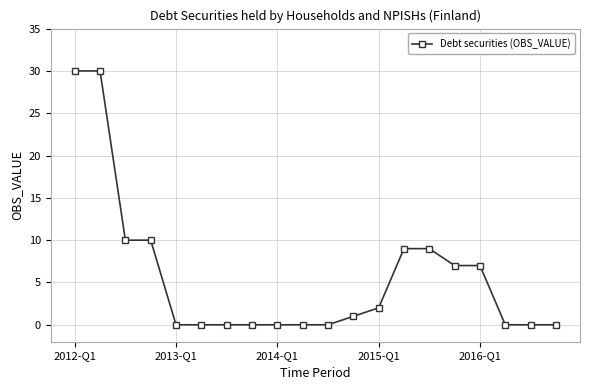

What is the value of the 3rd point from the left?

10